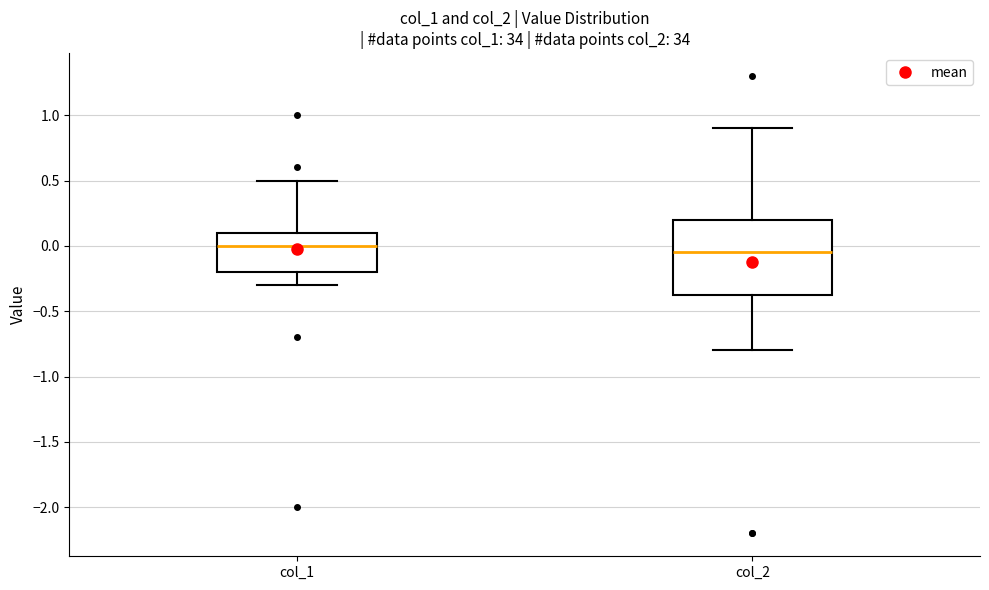

Where does the upper whisker of the box for col_1 end on the y-axis? The values are not printed on the chart, so give them approximately, as read against the axis.

0.50